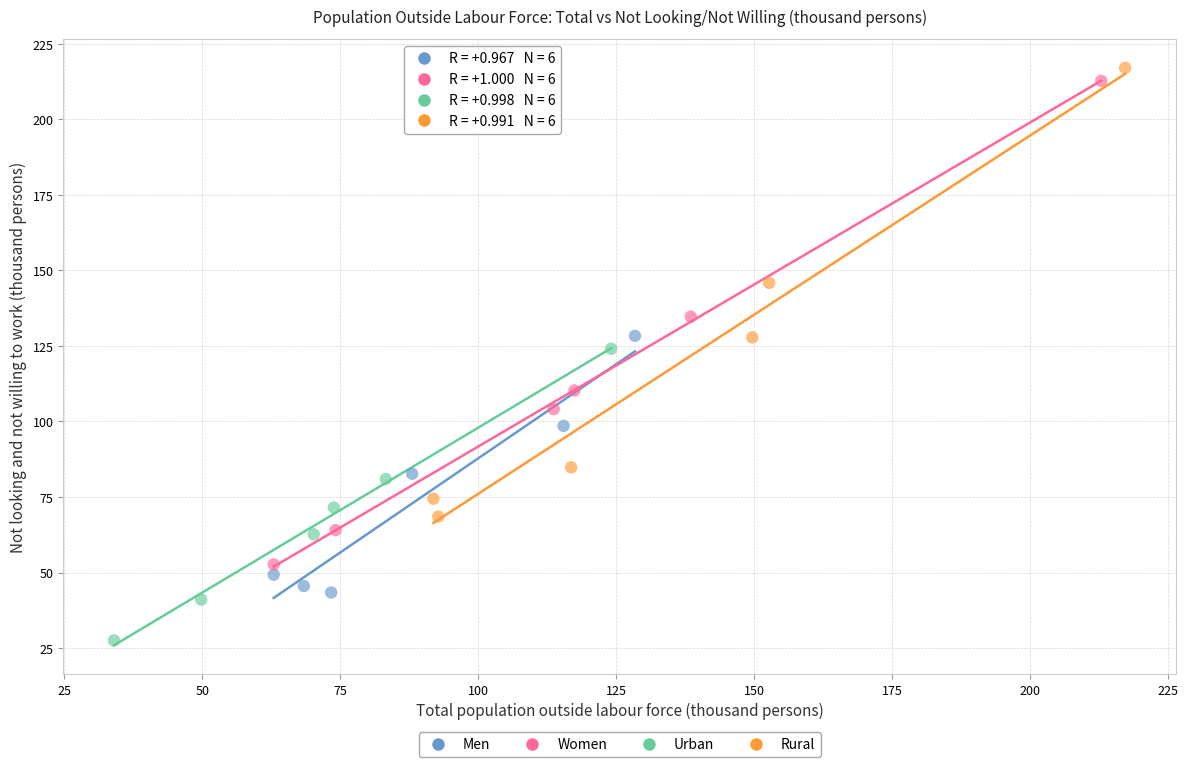

Which series contains the lowest Y value?

Urban